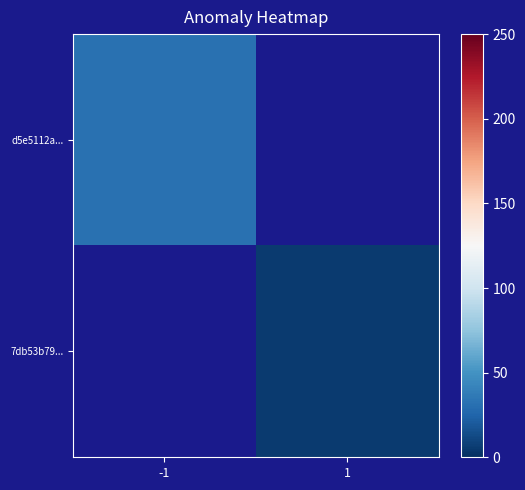

How many data points does each series have?

2